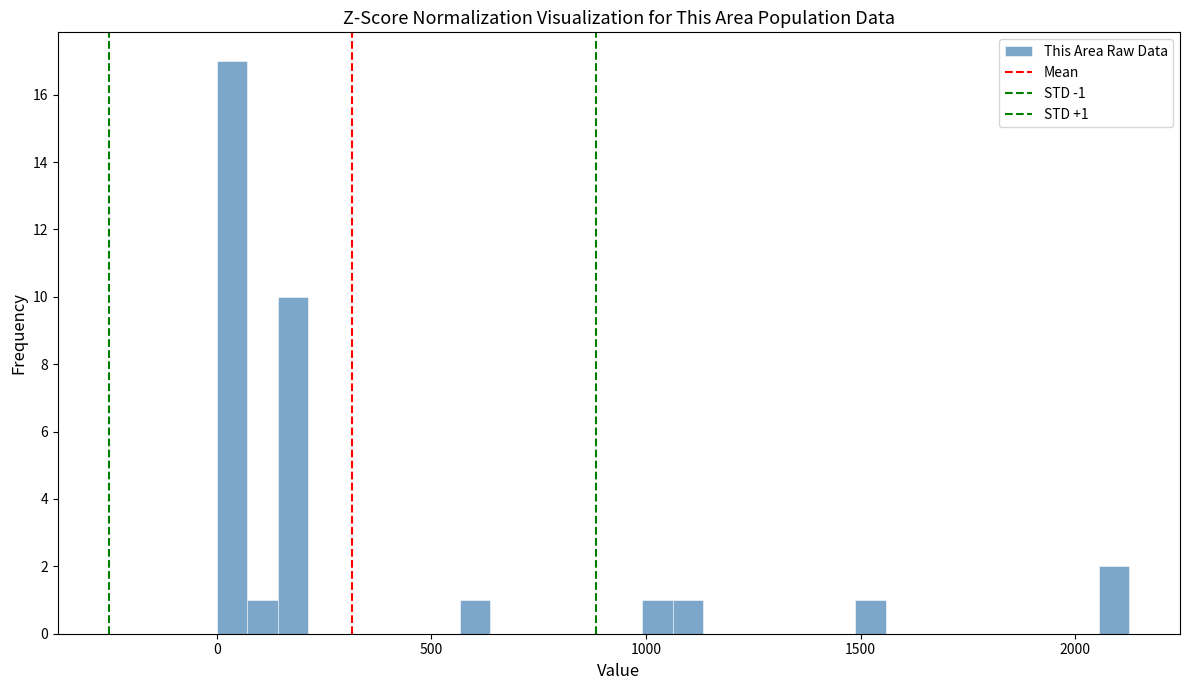

Around what value on the x-axis is the tallest bar? Give the approximate position of its centre, as read against the axis.

50